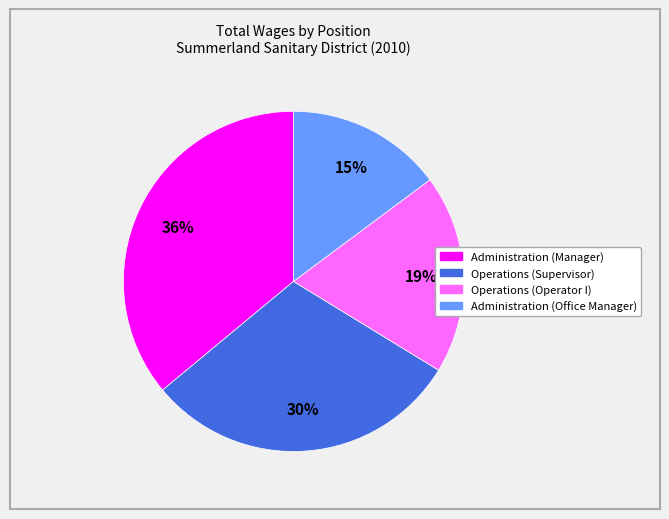

Is there any slice that represents more than half of the pie?

No